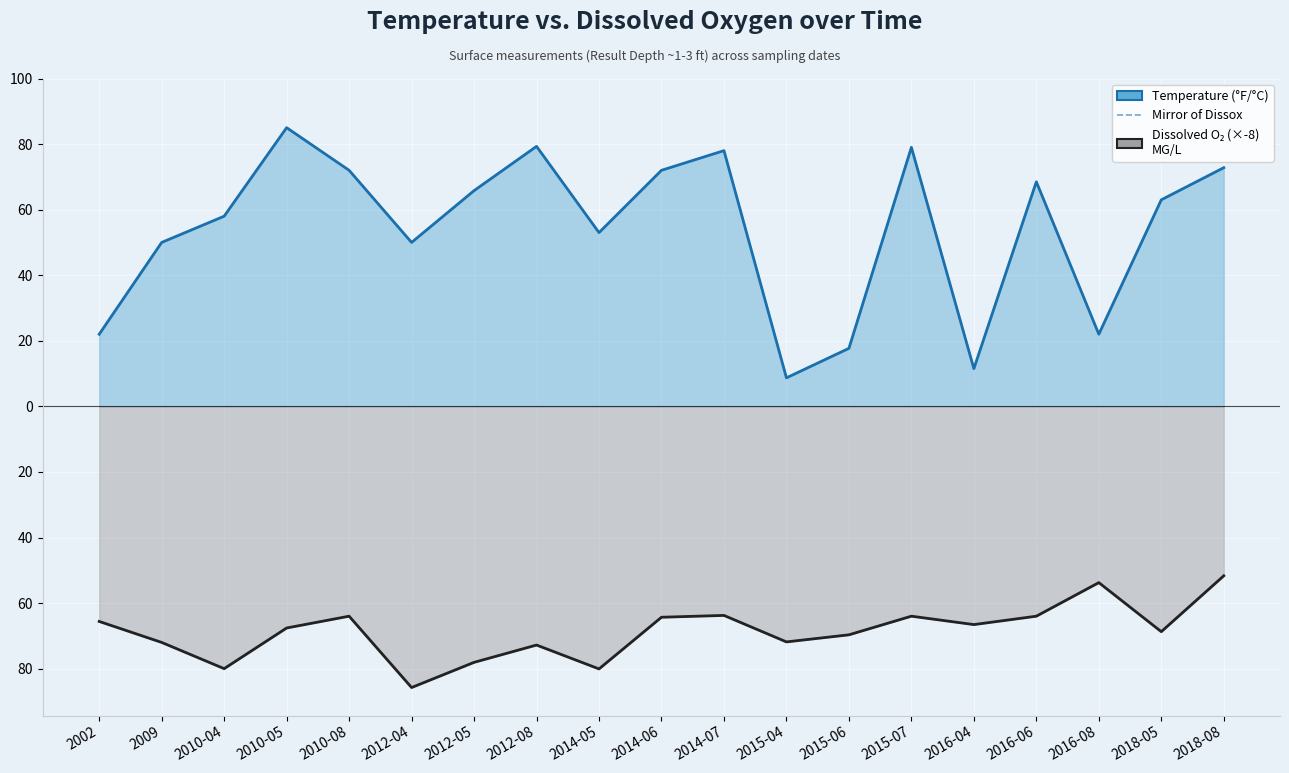

Which series has the largest total across all categories?

Temperature (°F/°C)